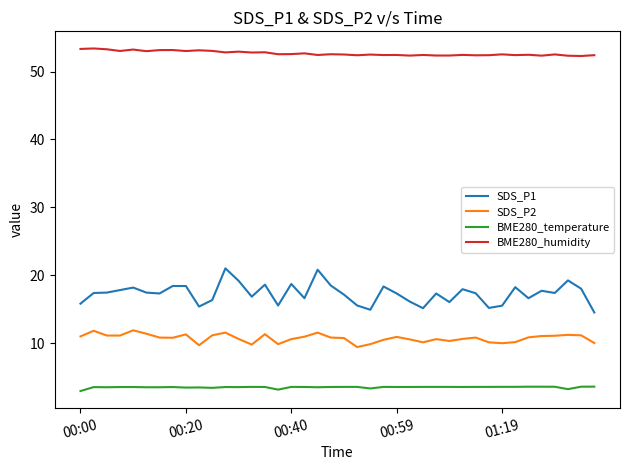

Which series has the largest total across all categories?

BME280_humidity